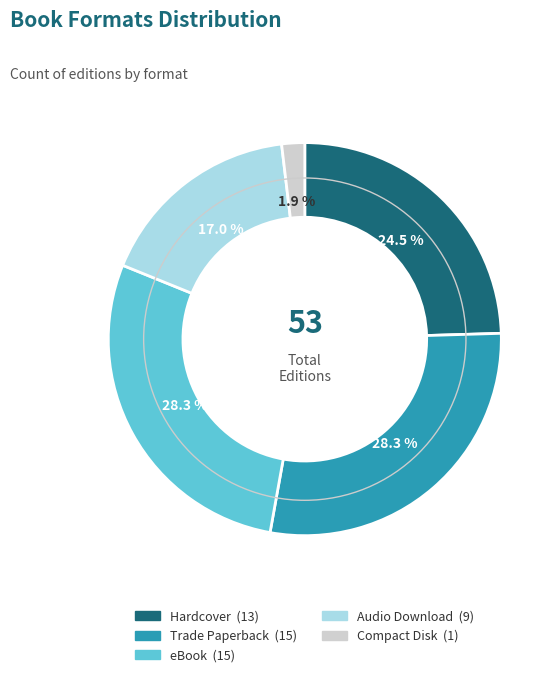

To the nearest percent, what is the combined percentage of Trade Paperback and eBook?

57%